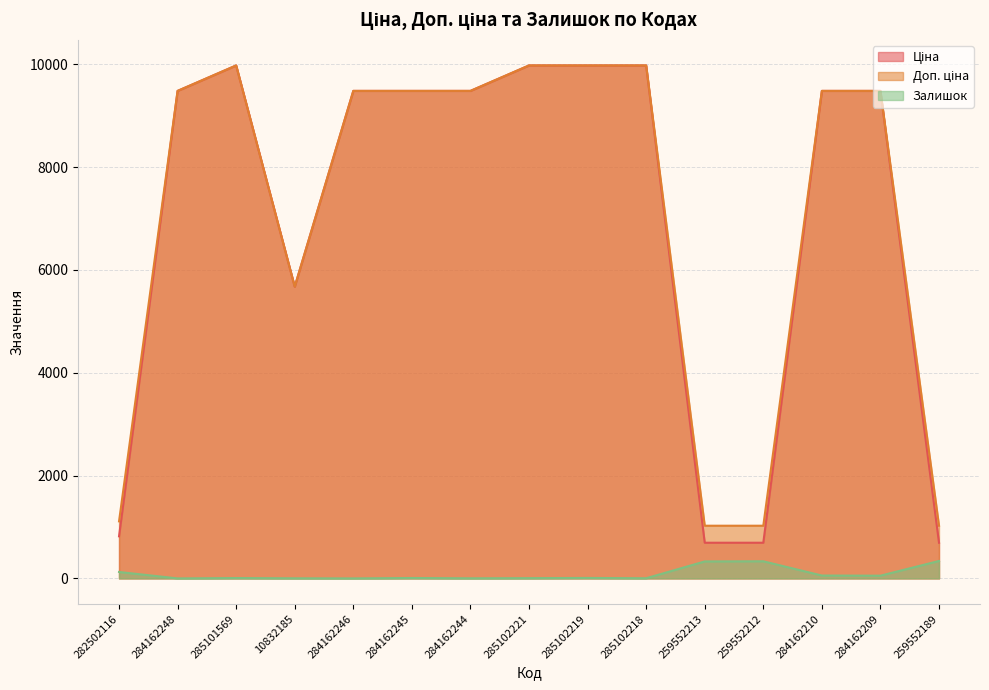

What is the label of the 4th point from the right?

259552212